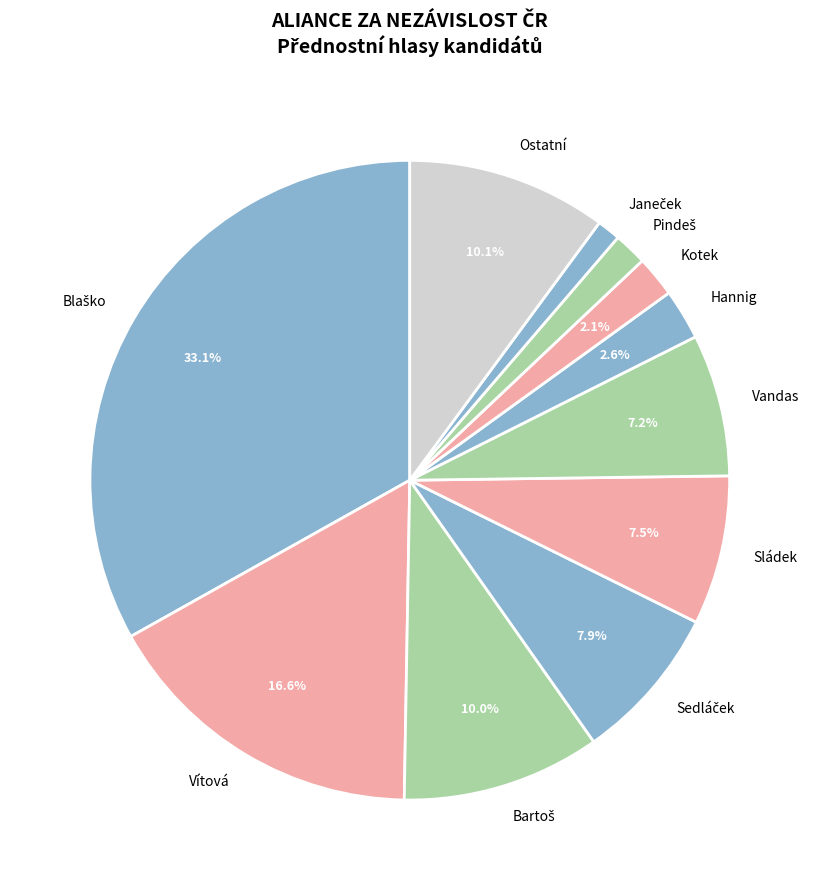

Count the number of slices in the pie.

11